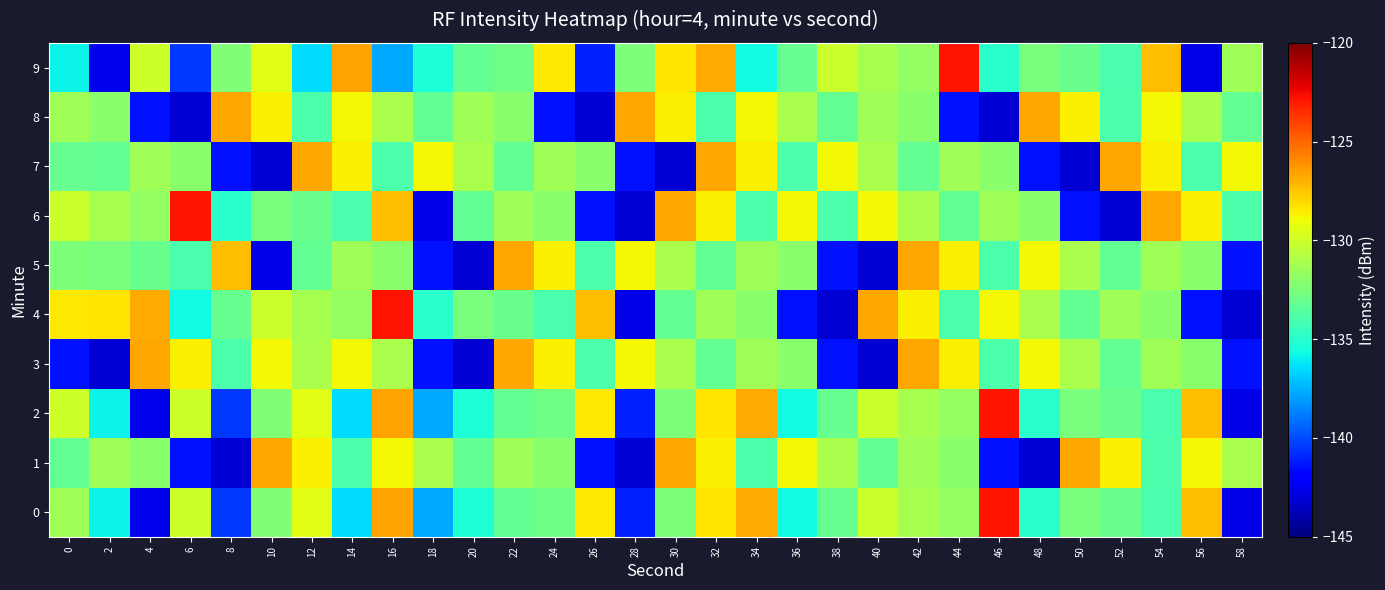

Which series has the largest range (max minus min)?

4